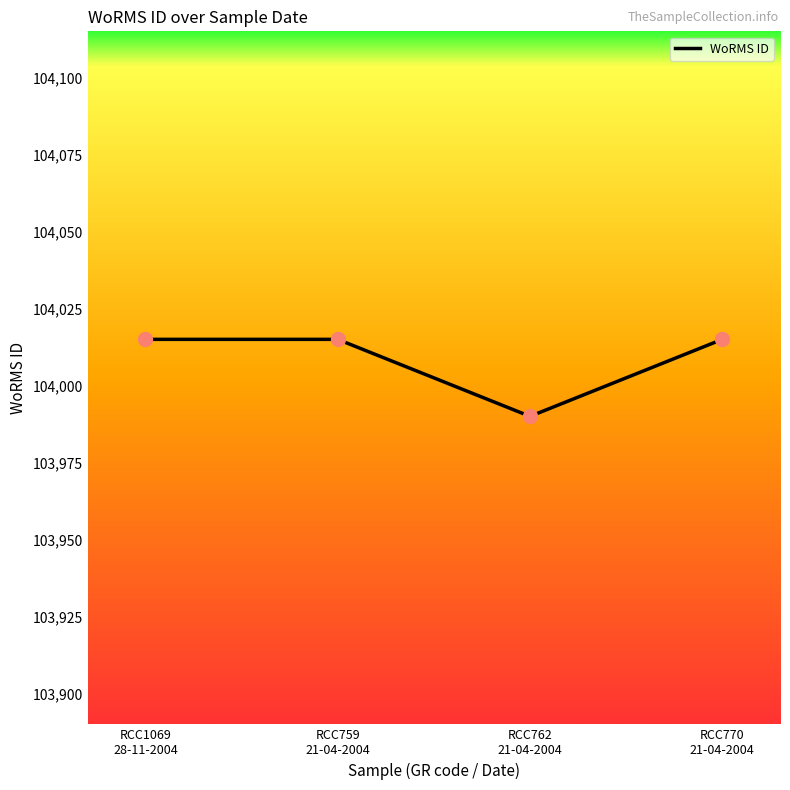

What is the ratio of the value at RCC759
21-04-2004 to the value at RCC1069
28-11-2004?

1.0